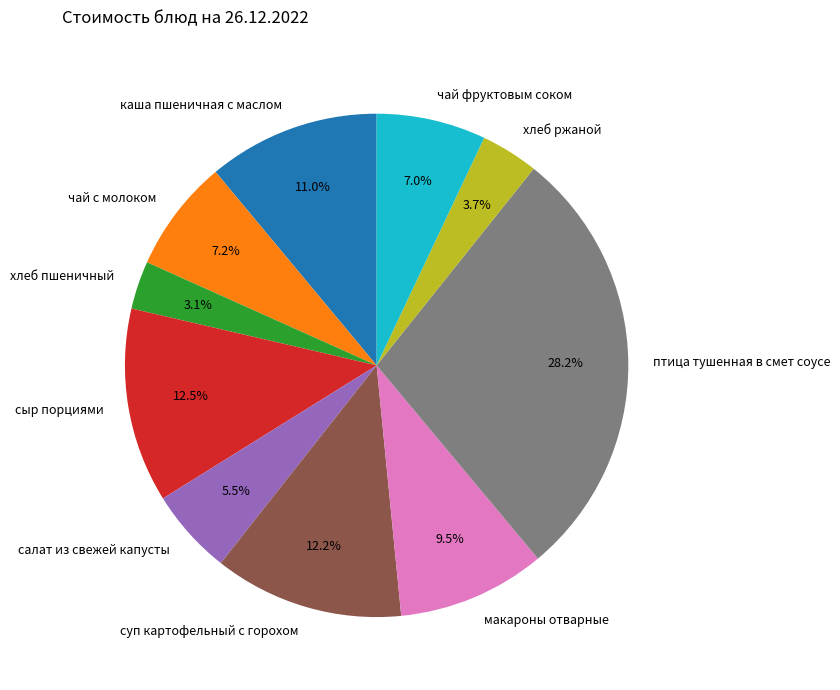

Between хлеб ржаной and хлеб пшеничный, which is larger?

хлеб ржаной